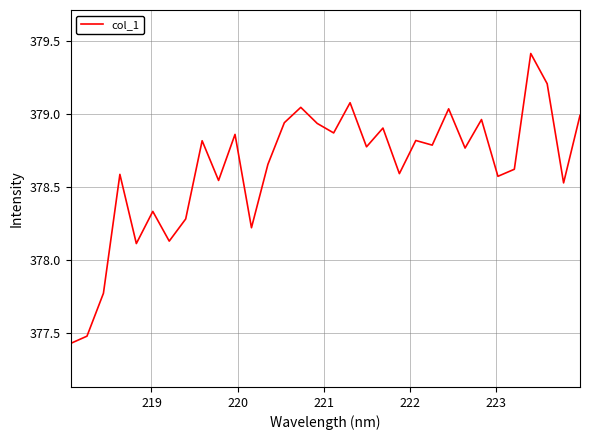

What is the difference between the maximum and minimum values?

2.0